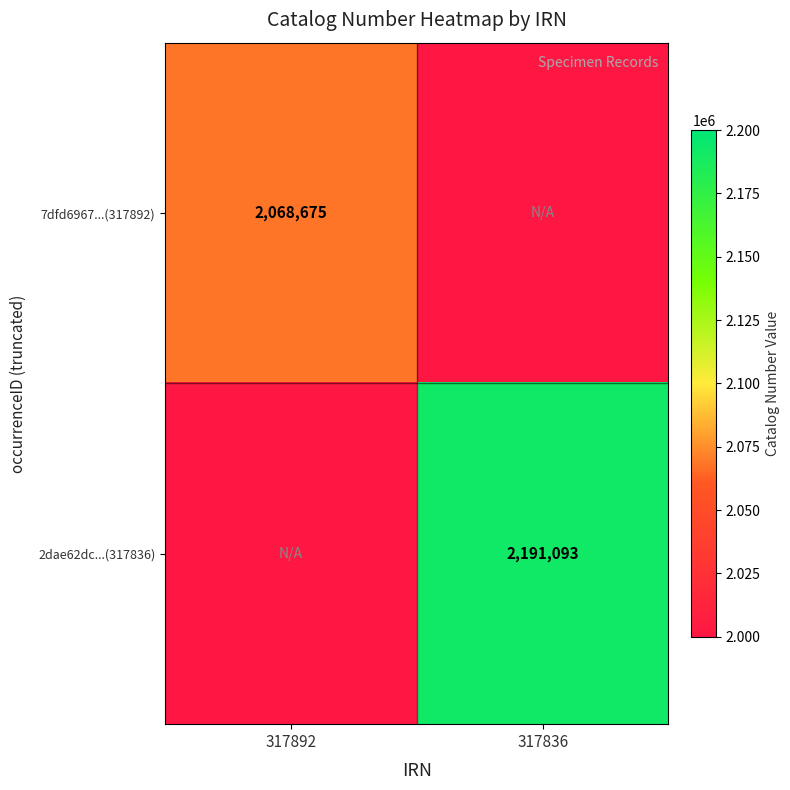

The value of 7dfd6967...(317892) at 317892 is 3362306. True or false?

False